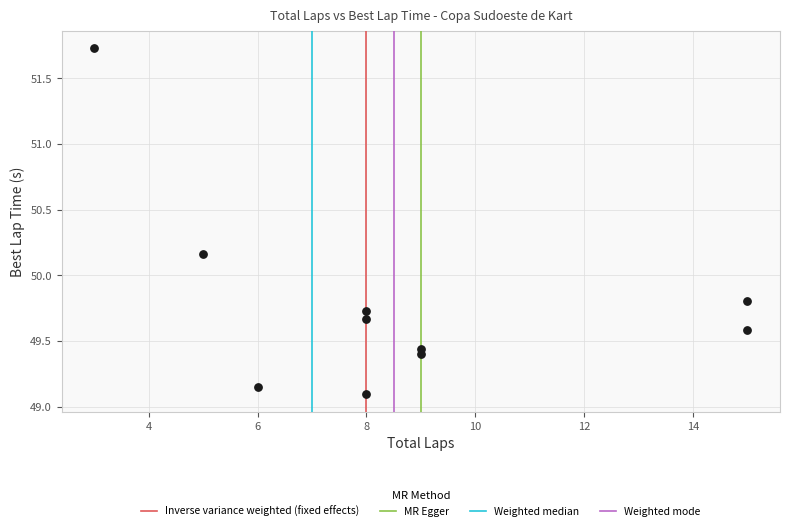

What is the range of X values (max minus min)?

12.0